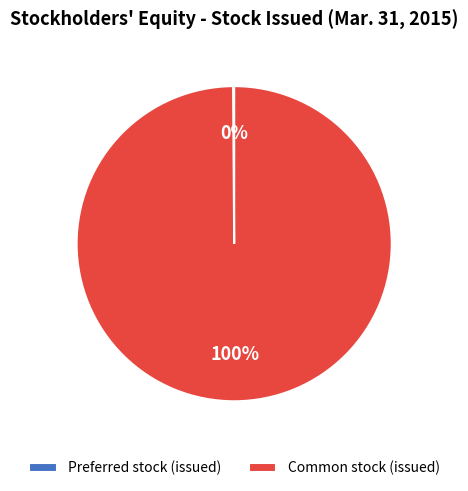

Does any single category account for the majority?

Yes